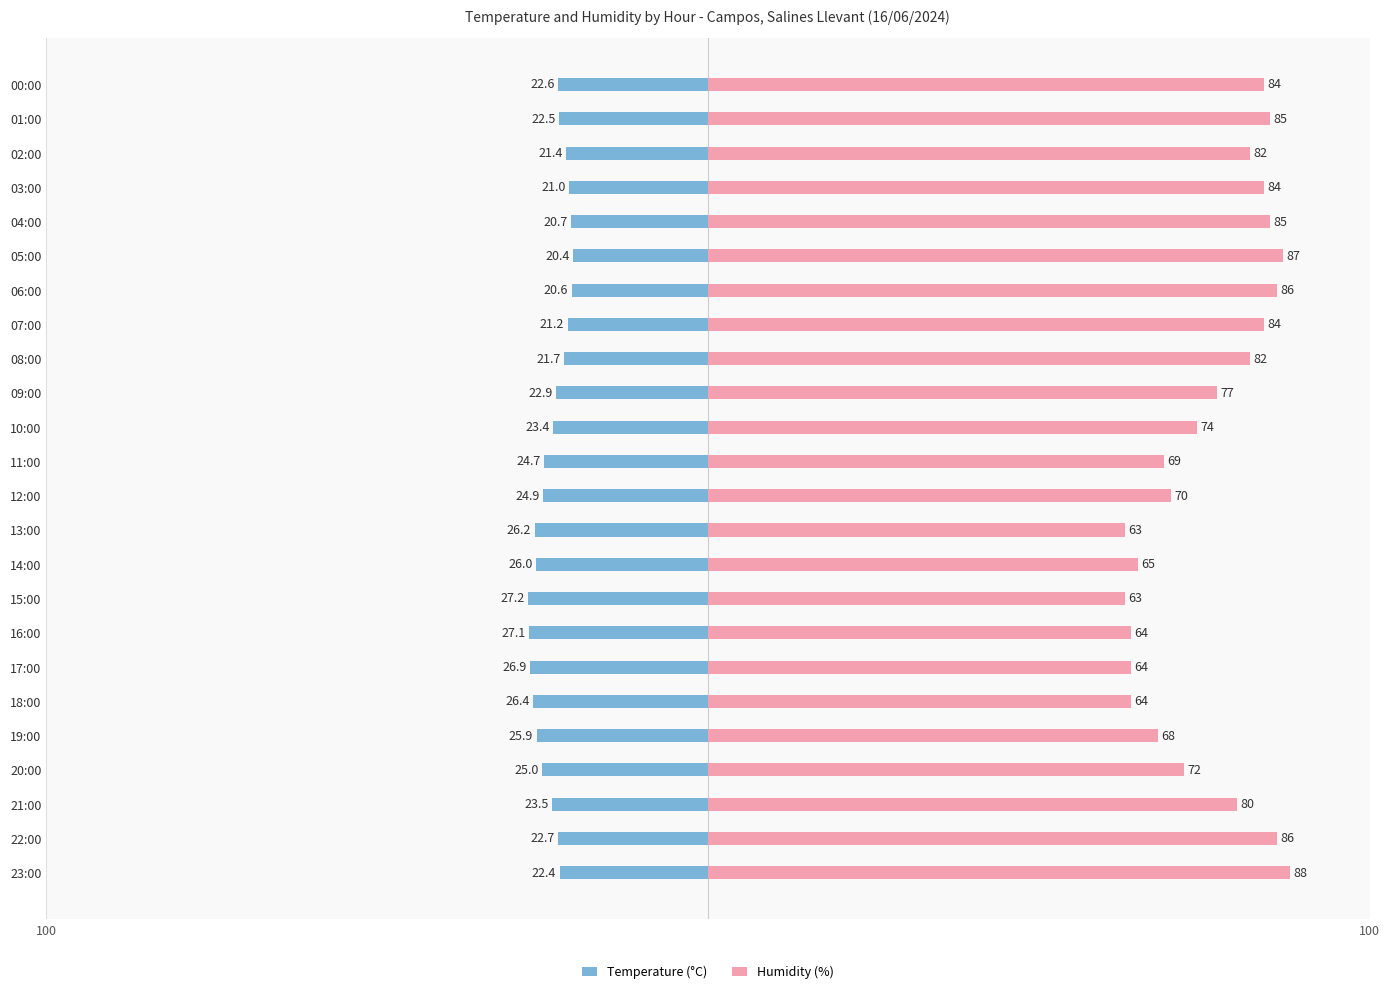

At 12:00, list the series in order from smallest to largest.

Temperature (°C), Humidity (%)